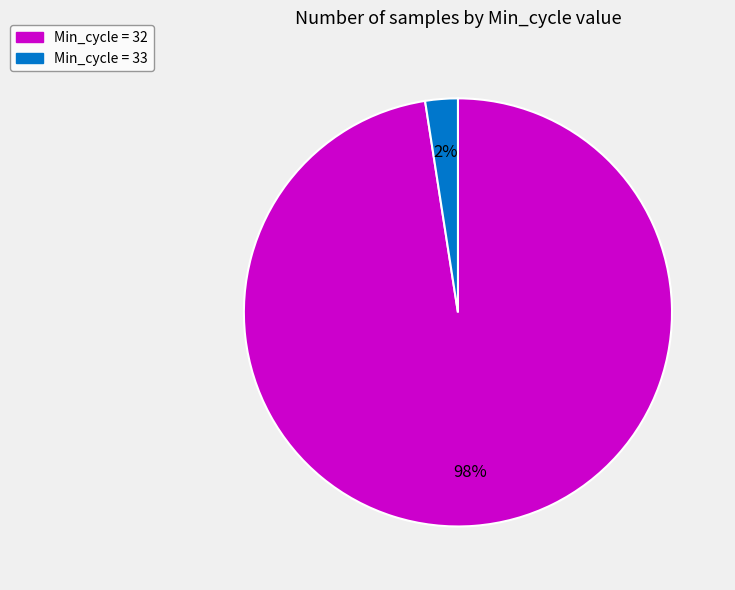

To the nearest percent, what is the average slice percentage?

50%